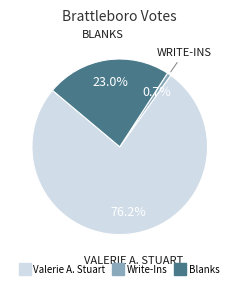

Is there a majority slice in this chart?

Yes